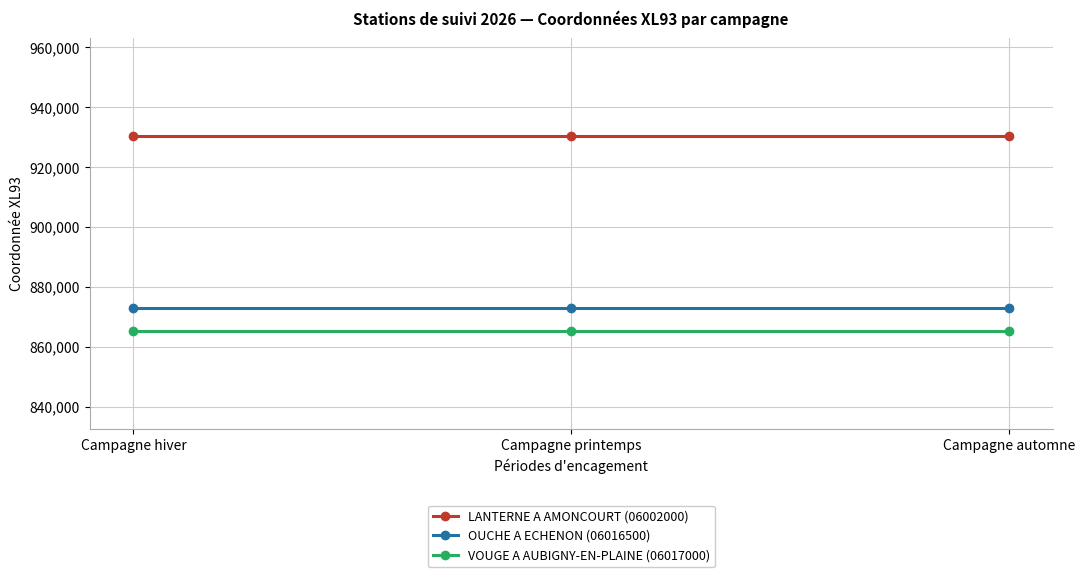

What is the smallest value displayed?

865209